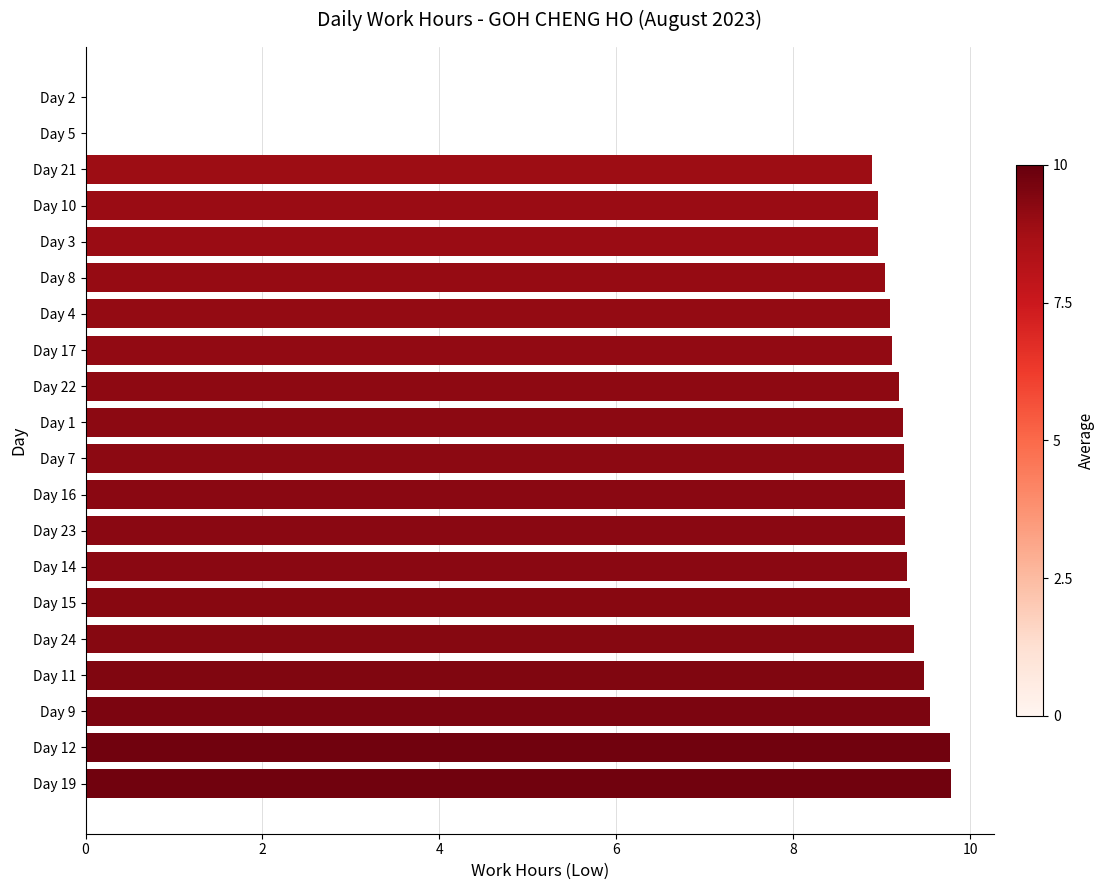

Approximately how many times larger is the value at Day 14 compared to Day 19?

0.9